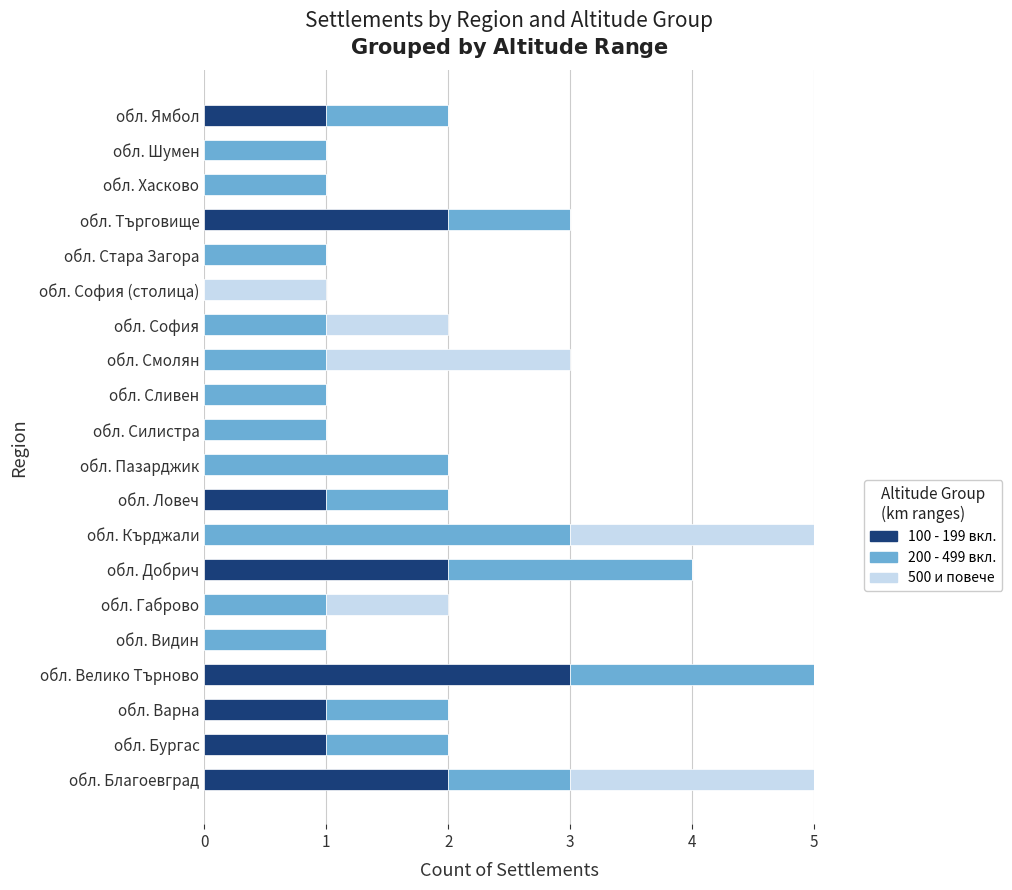

How many distinct data groups are displayed?

3